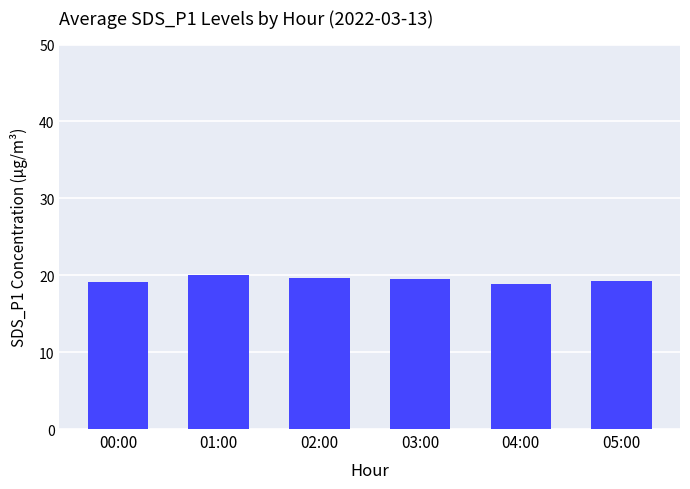

What is the smallest value displayed?

18.8